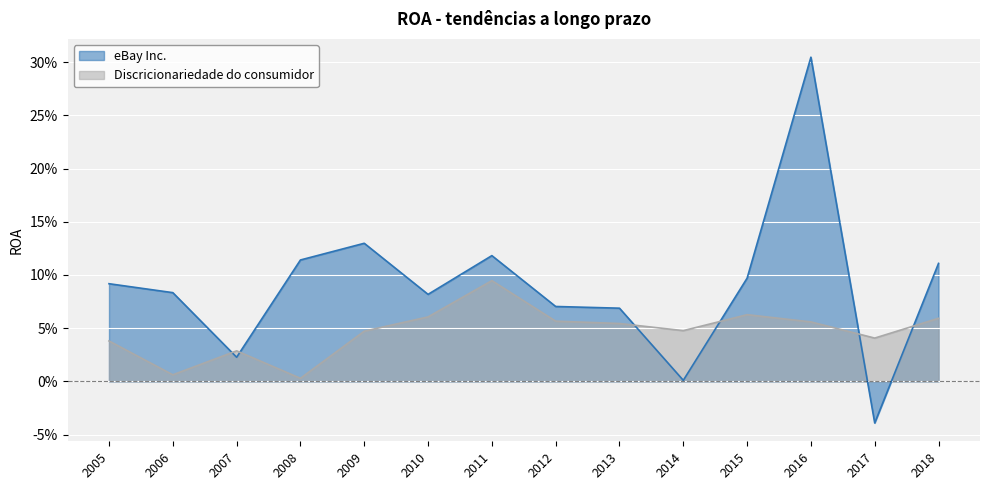

How many lines are shown in the chart?

2